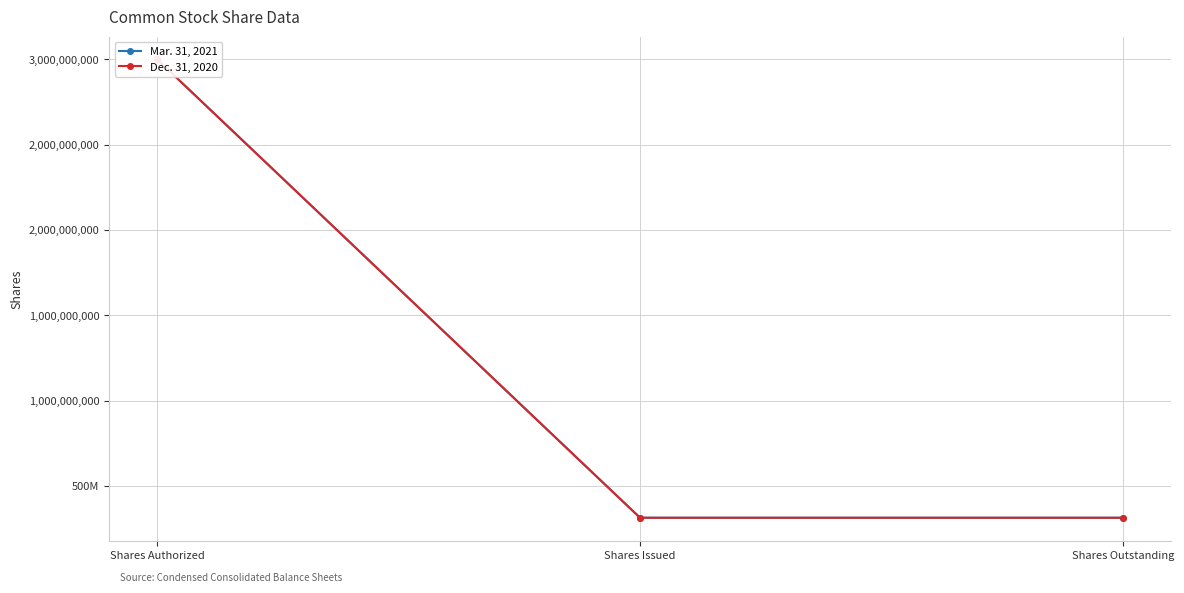

The Dec. 31, 2020 series shows 482160785 at Shares Issued. True or false?

False